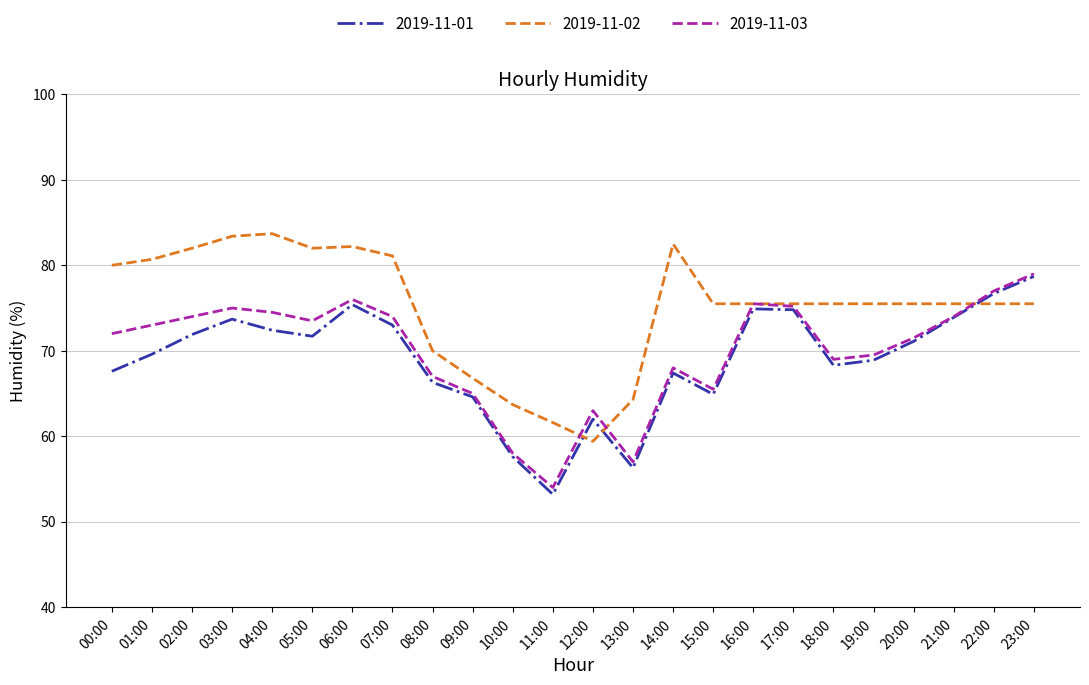

In 2019-11-03, how many points are higher than both neighbors (excluding endpoints)?

5